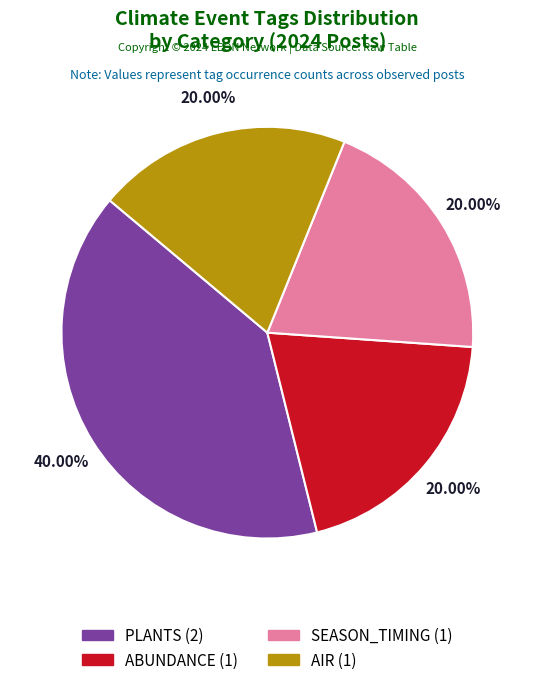

How many segments does this pie chart have?

4